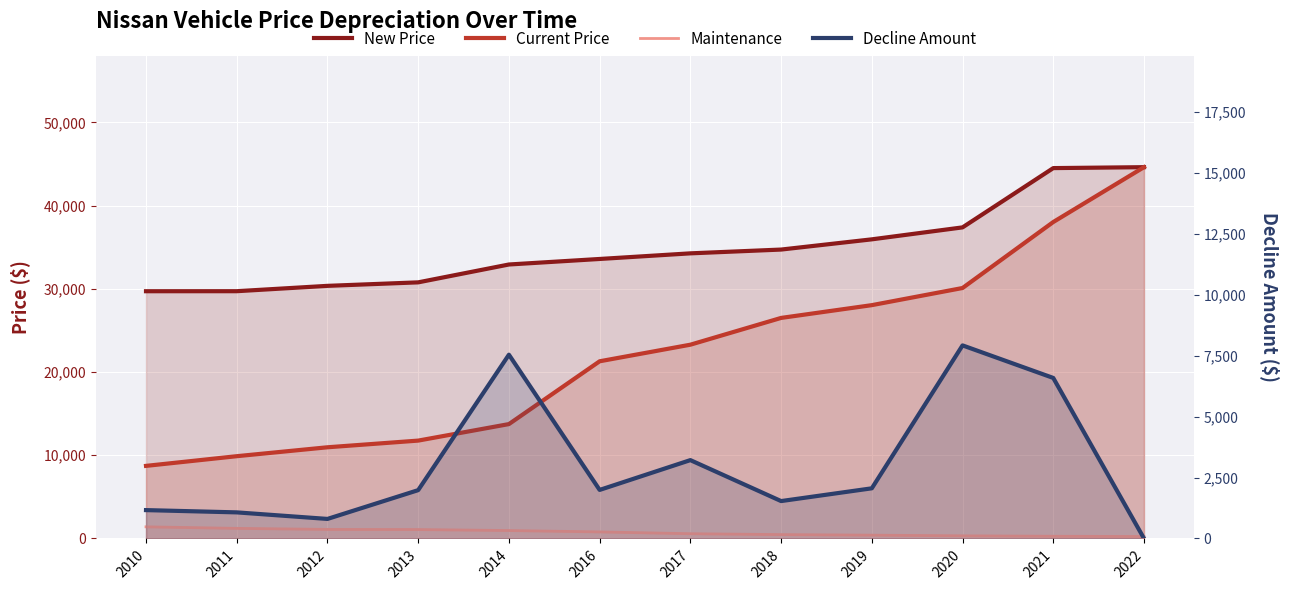

How many lines are shown in the chart?

4